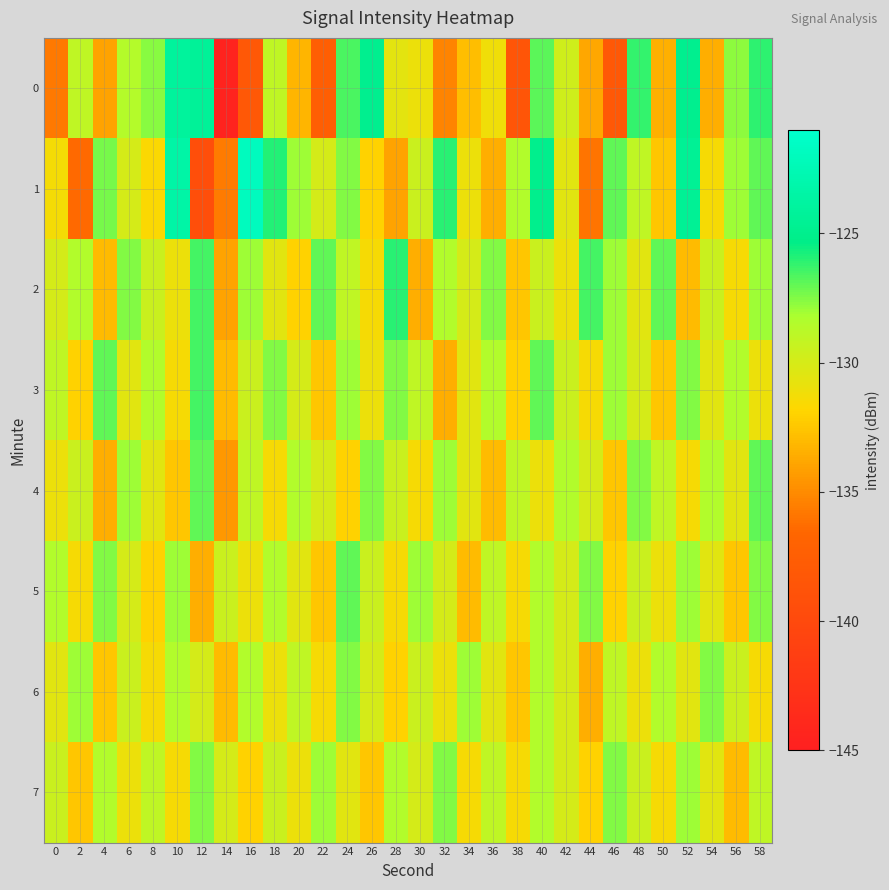

What is the spread (max minus min) of values at 58?

5.4